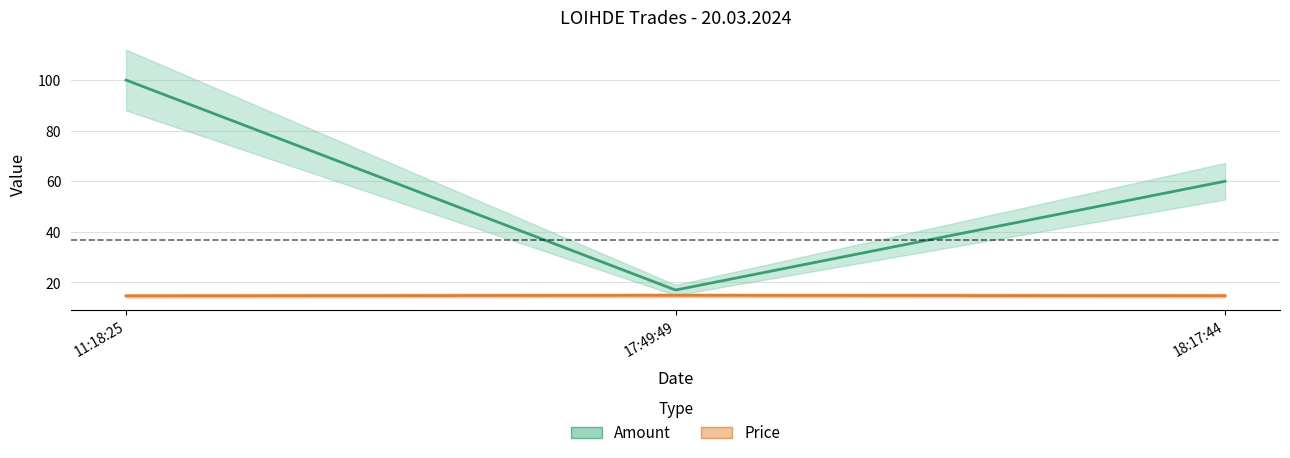

Which series has the largest range (max minus min)?

Amount